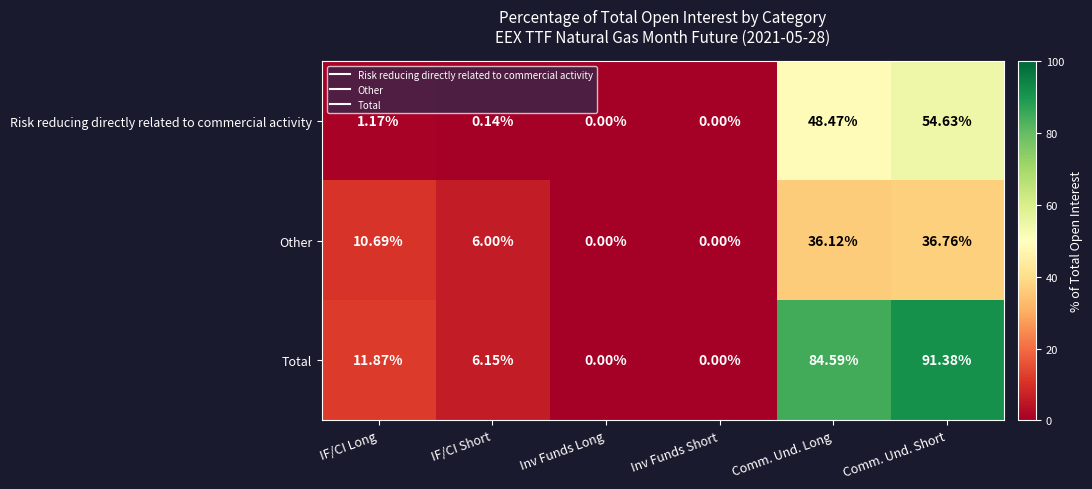

At Comm. Und. Short, list the series in order from smallest to largest.

Other, Risk reducing directly related to commercial activity, Total